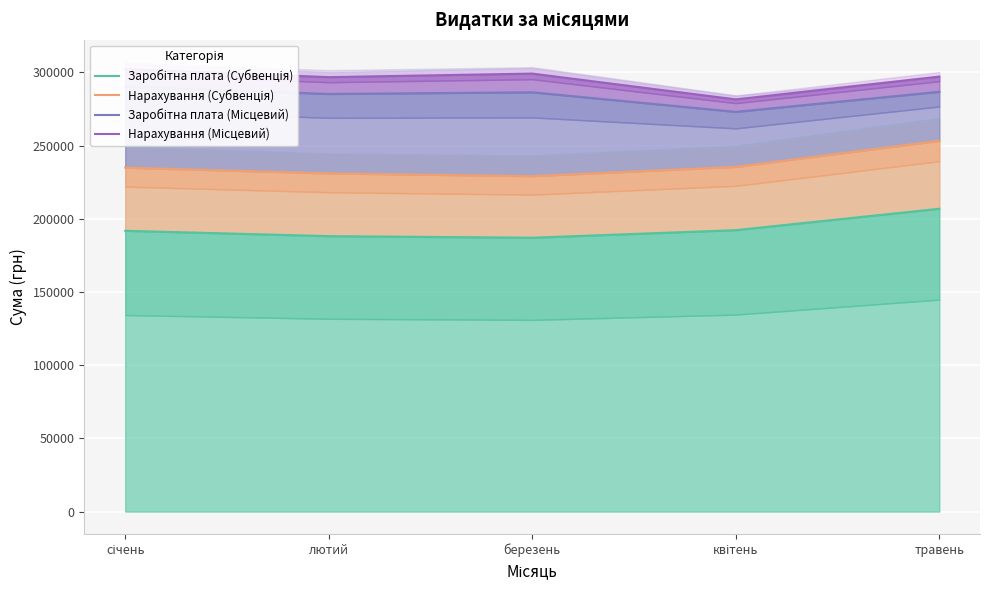

What is the average value of the Нарахування (Субвенція) series?

236741.7